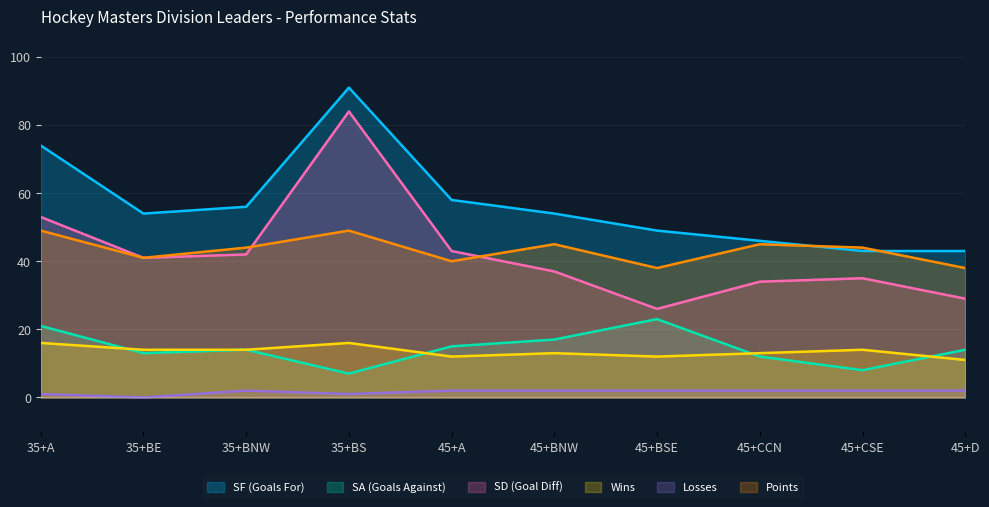

At which category does Points reach its first local peak?

35+BS